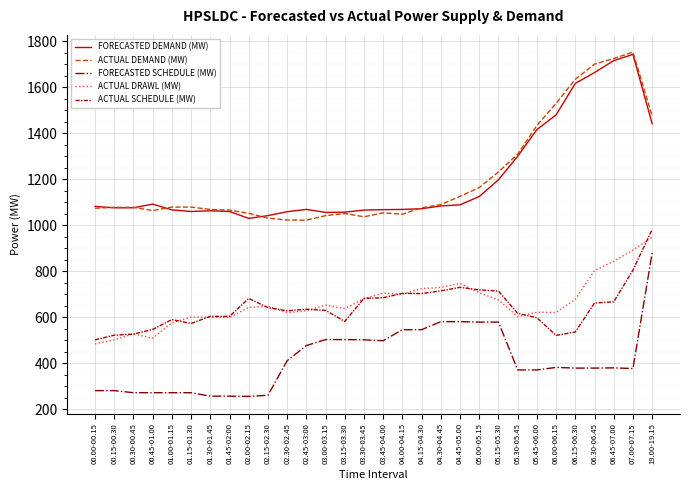

What is the total value across all series at 02.30-02.45?

3741